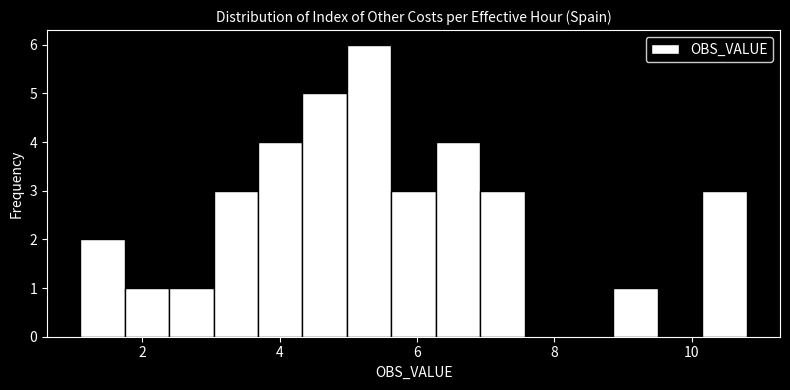

Read against the x-axis, roughly where is the centre of the tallest bar?

5.4